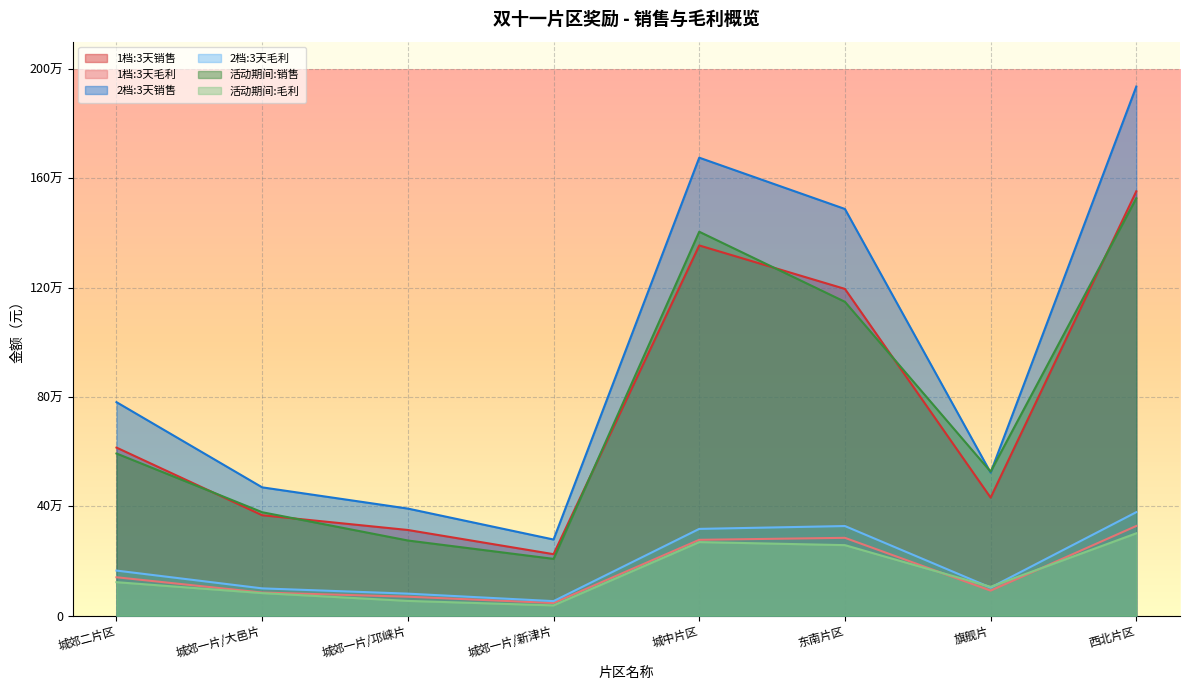

What are all the series names shown in the legend?

1档:3天销售, 1档:3天毛利, 2档:3天销售, 2档:3天毛利, 活动期间:销售, 活动期间:毛利